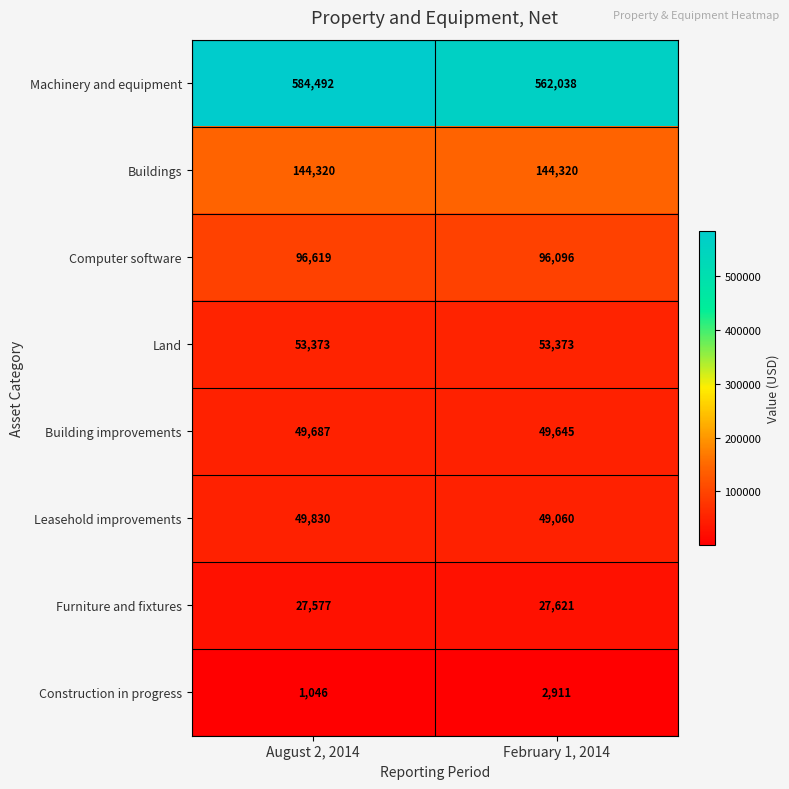

Rank the series at February 1, 2014 from lowest to highest value.

Construction in progress, Furniture and fixtures, Leasehold improvements, Building improvements, Land, Computer software, Buildings, Machinery and equipment